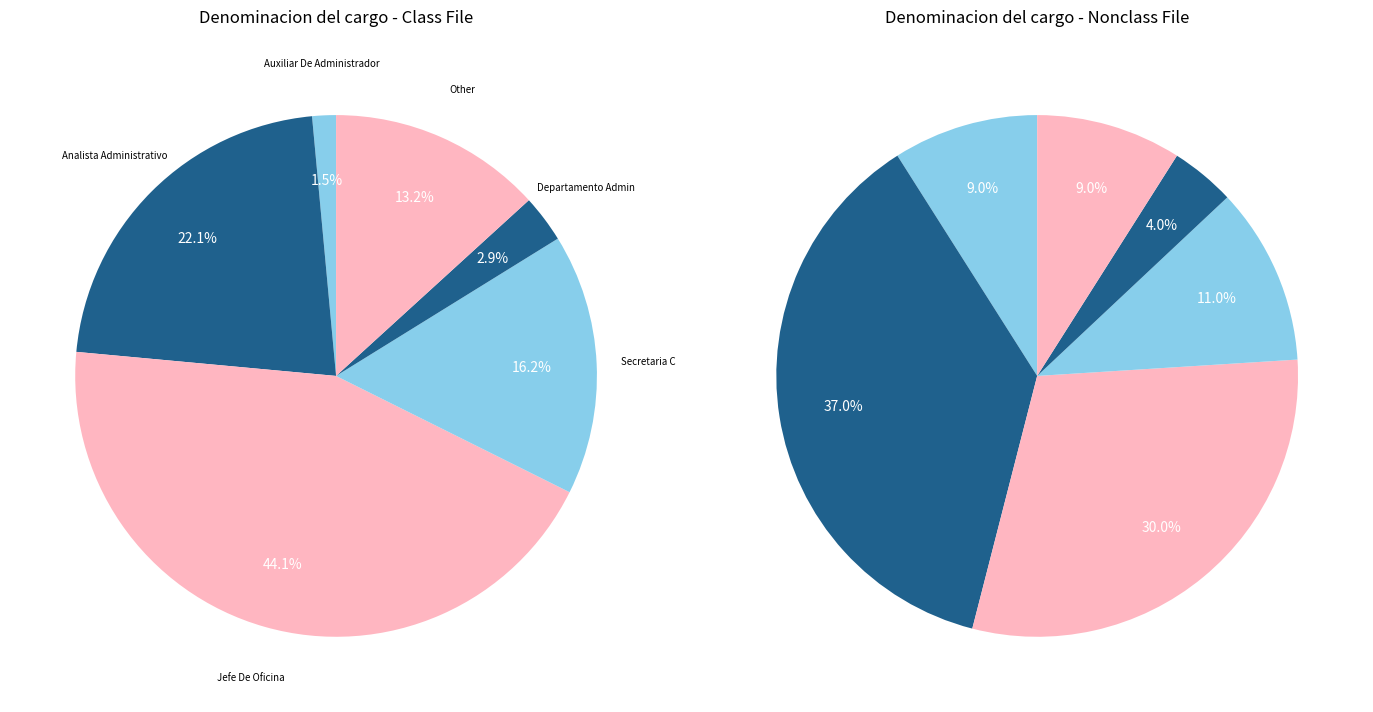

Which slice is the largest?

Jefe De Oficina